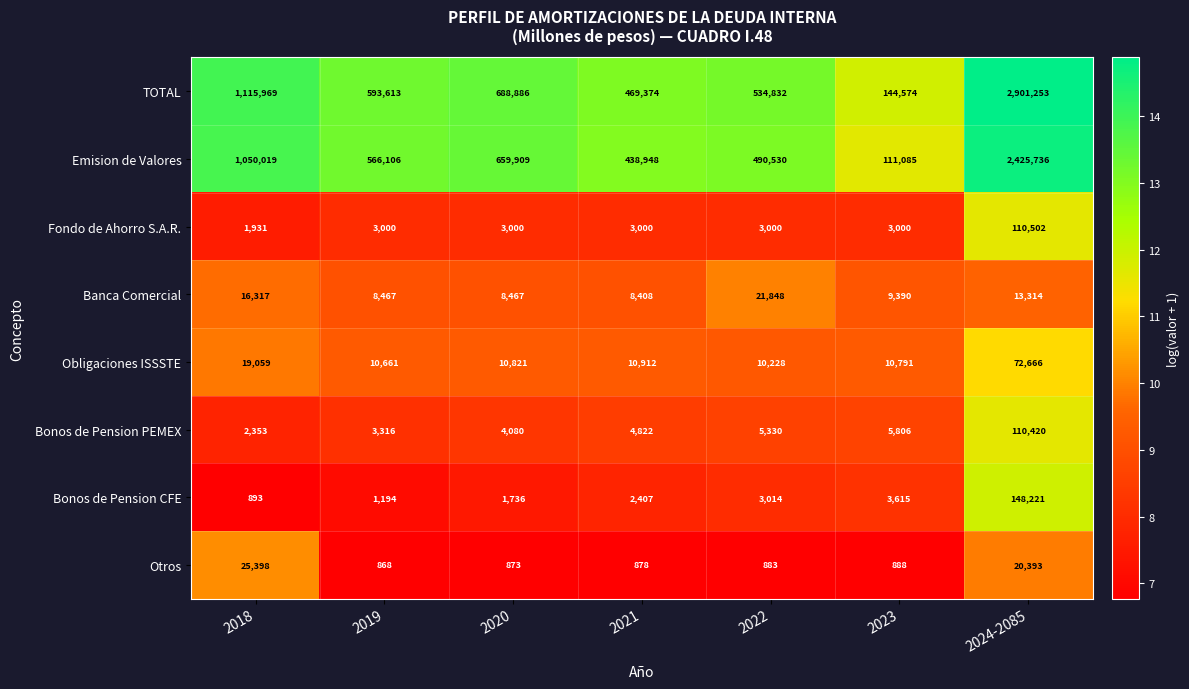

Which category has the lowest value across all series?

2019